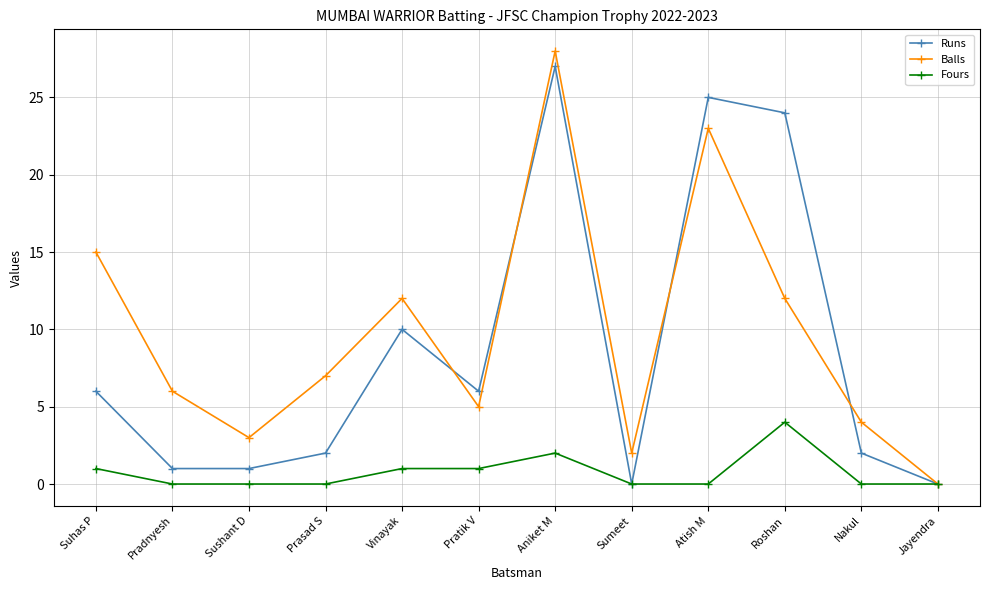

How many categories are shown in the chart?

12